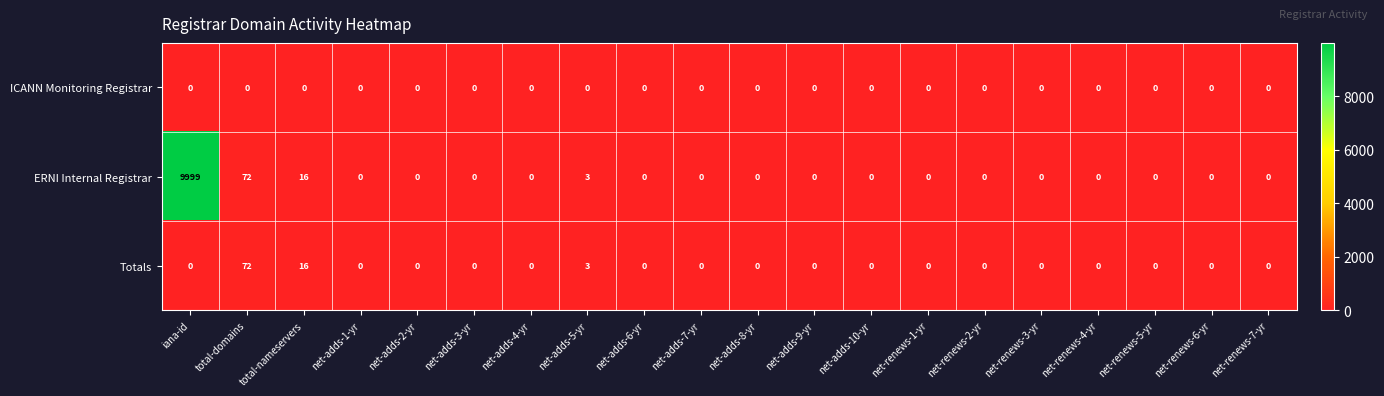

What is the difference between the maximum and second lowest values in the Totals series?

72